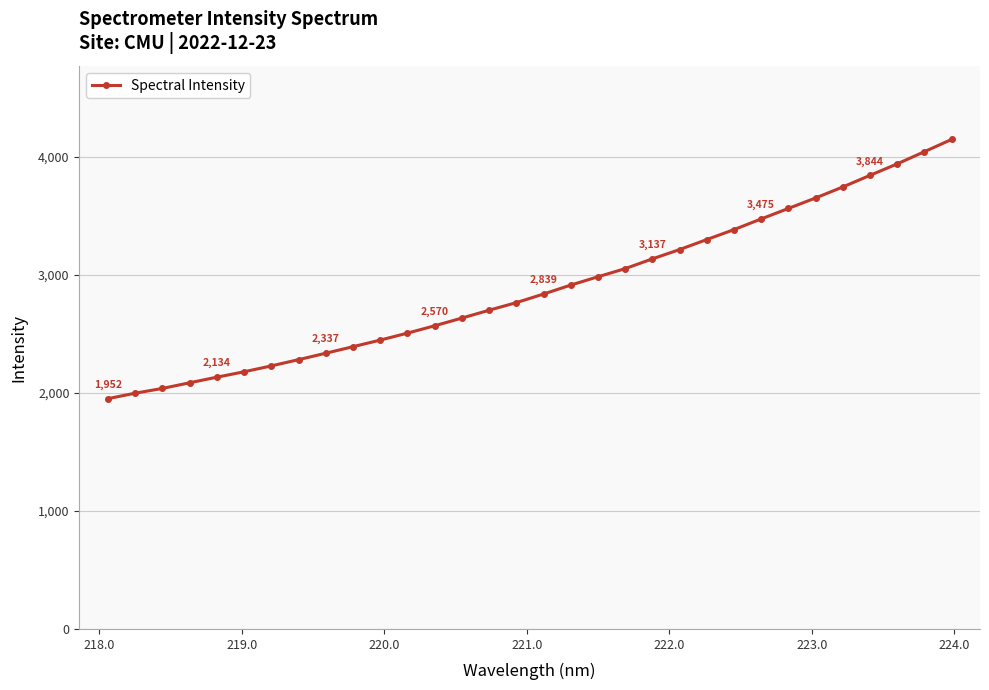

What is the value of the 1st point from the left?

1951.6